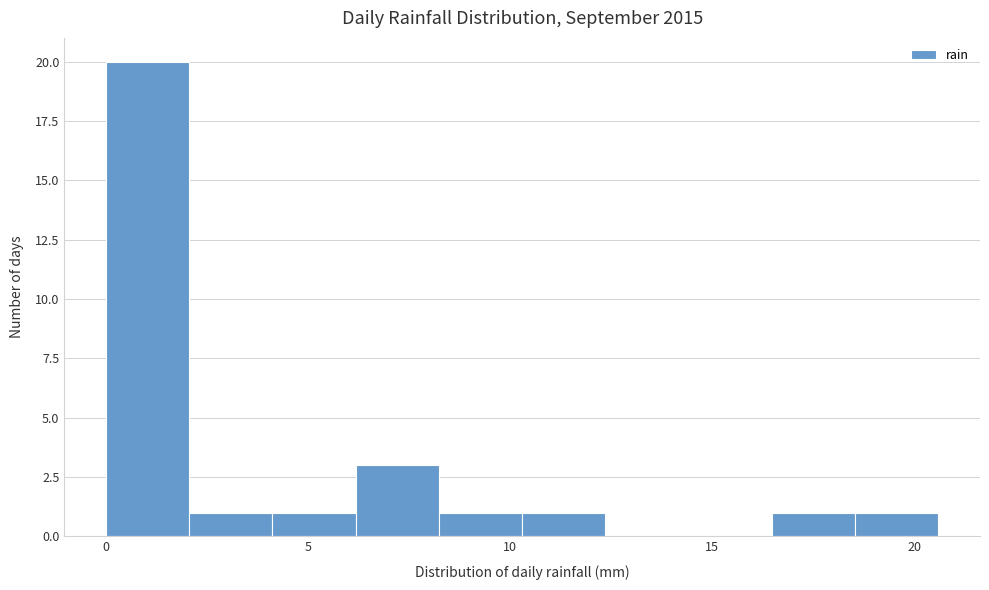

What is the height of the bar covering 2.0 to 4.0 on the x-axis? Neither the bar edges nor the heights are printed on the chart, so give them approximately, as read against the axes.

1